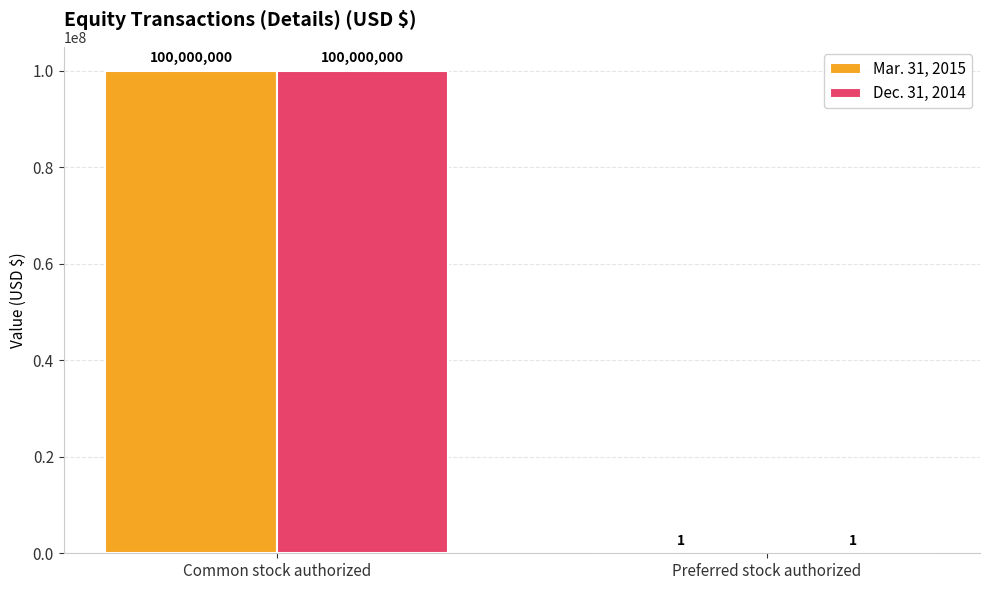

Reading left to right, list all the values displayed in this chart.

Mar. 31, 2015: 100000000	1
Dec. 31, 2014: 100000000	1